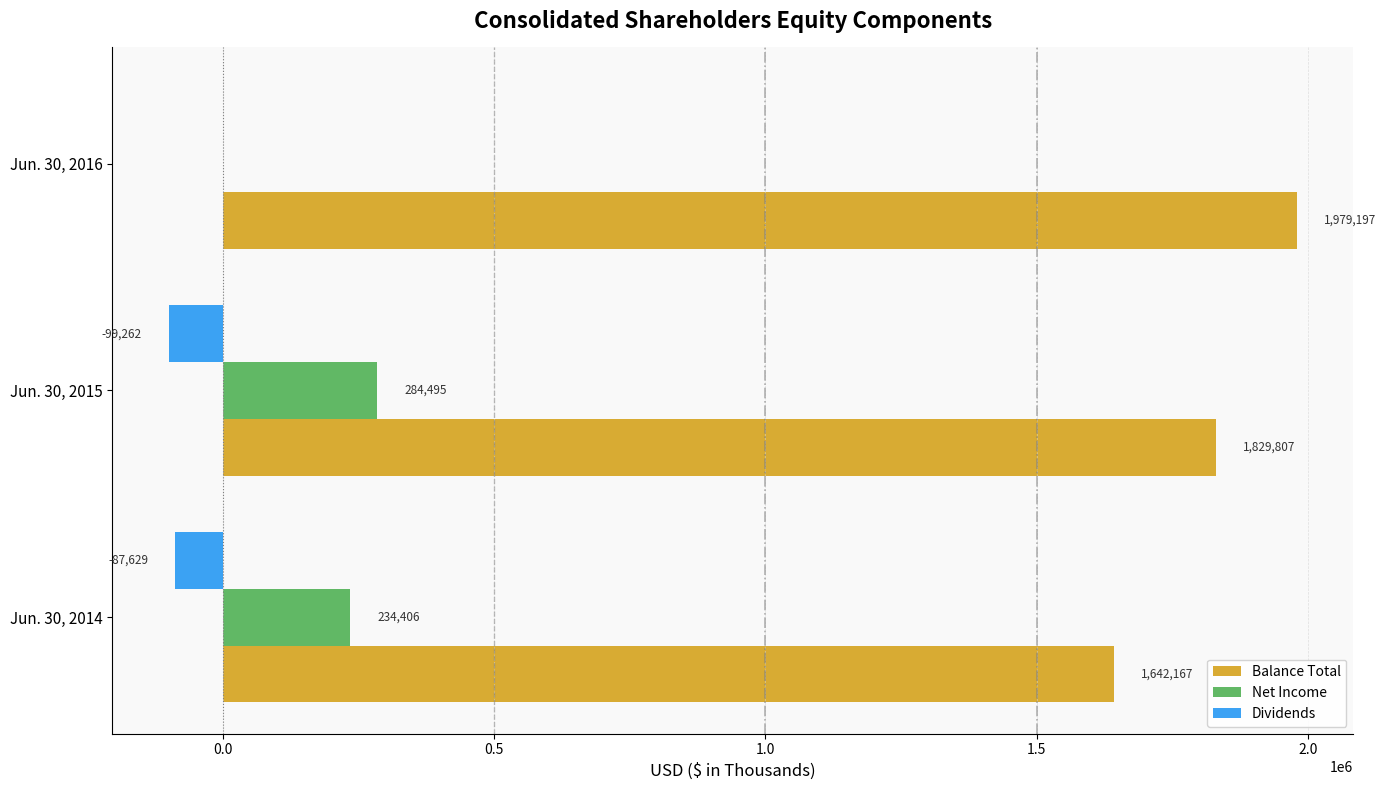

Is the value of Dividends at Jun. 30, 2016 greater than the value of Net Income at Jun. 30, 2014?

No